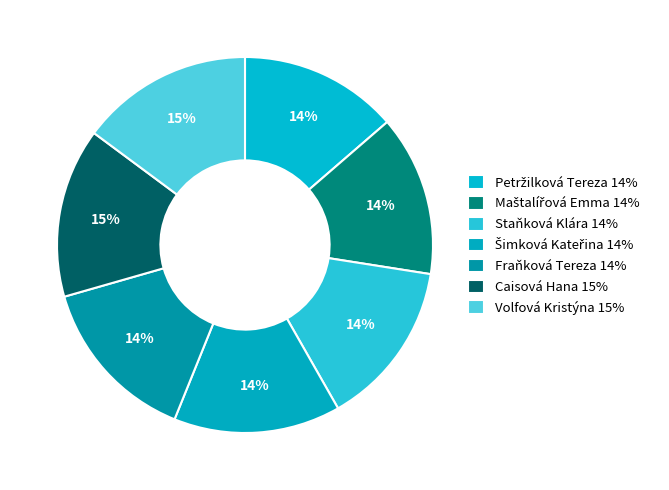

Is there a majority slice in this chart?

No